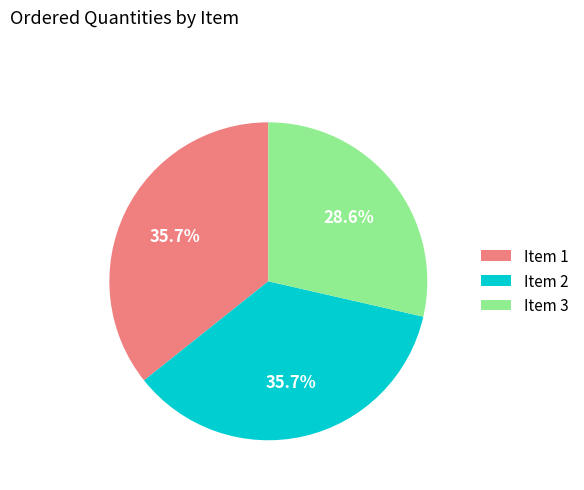

How much of the chart is everything except Item 1?

64.3%